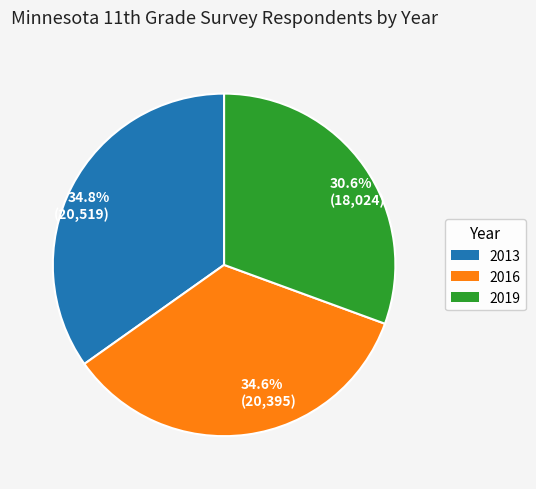

Which has a higher value, 30.6% (18,024) or 34.8% (20,519)?

34.8% (20,519)